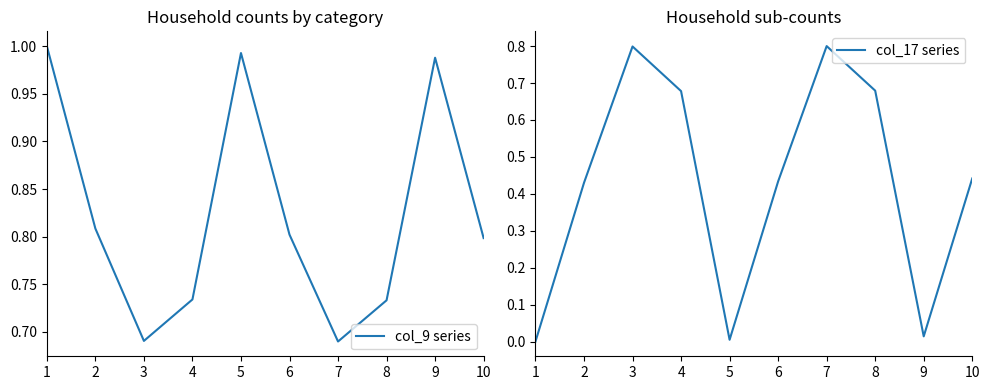

Is this an area chart (filled region under the line)?

No